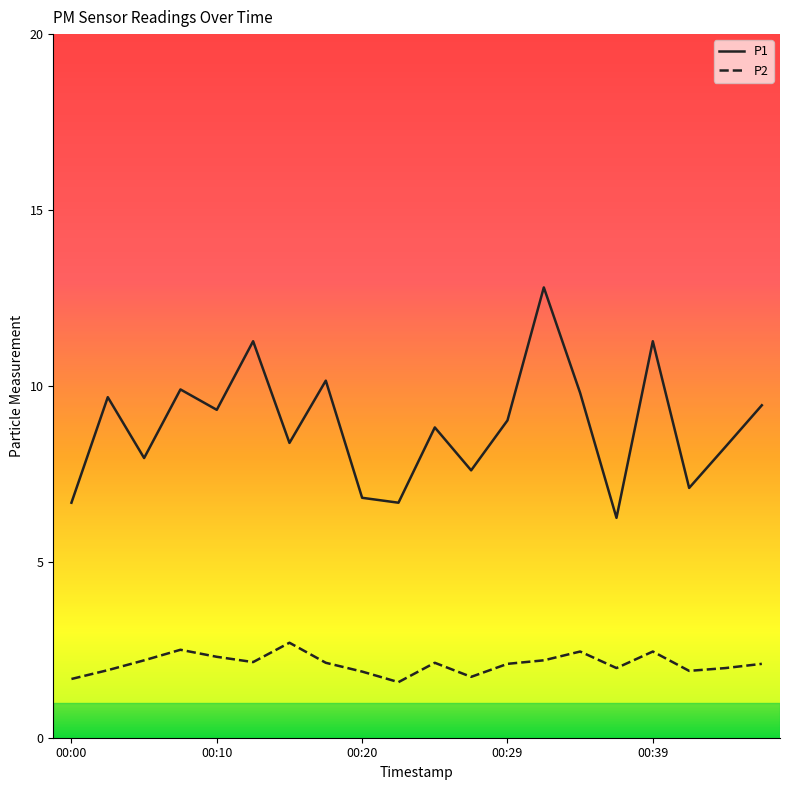

True or false: P2 and P1 intersect in this chart.

False